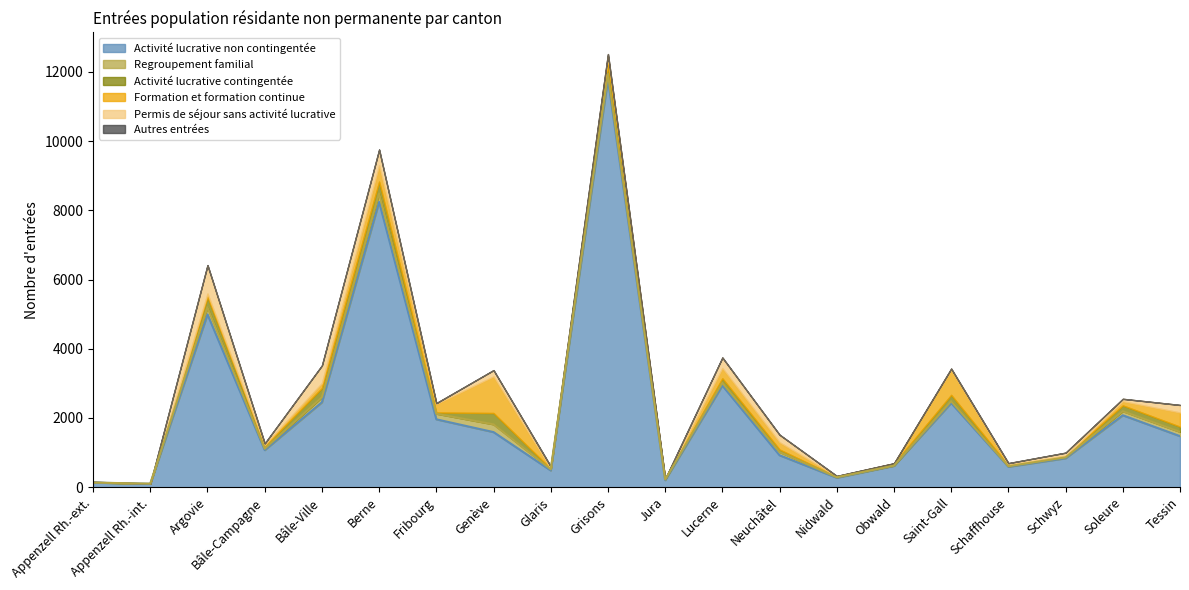

At which label is Formation et formation continue closest to 529?

Berne